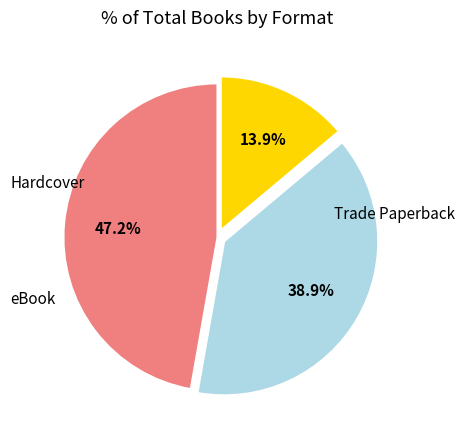

Is there any slice that represents more than half of the pie?

No